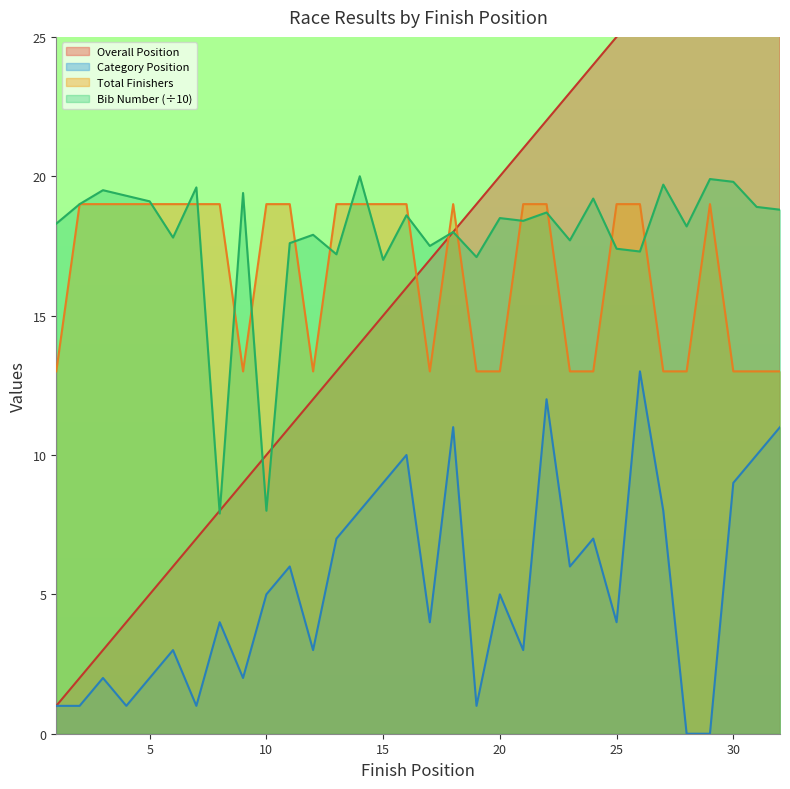

Does the chart display data point markers on the line(s)?

No